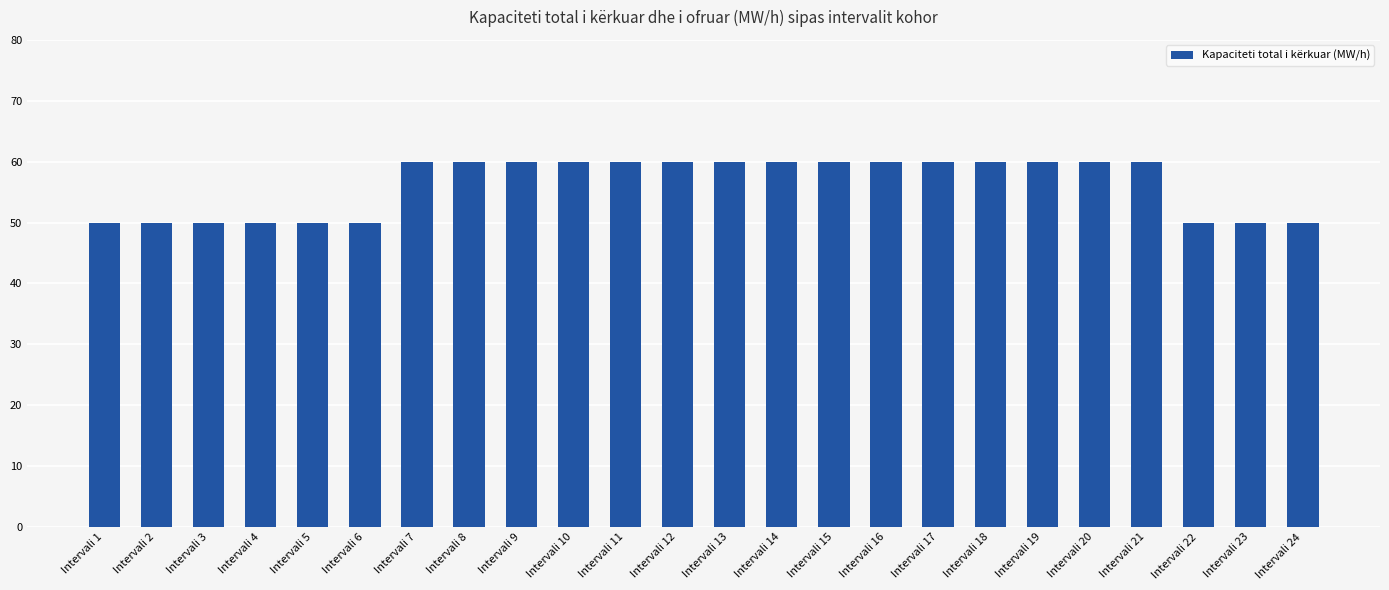

True or false: the data shows 60 at Intervali 15.

True